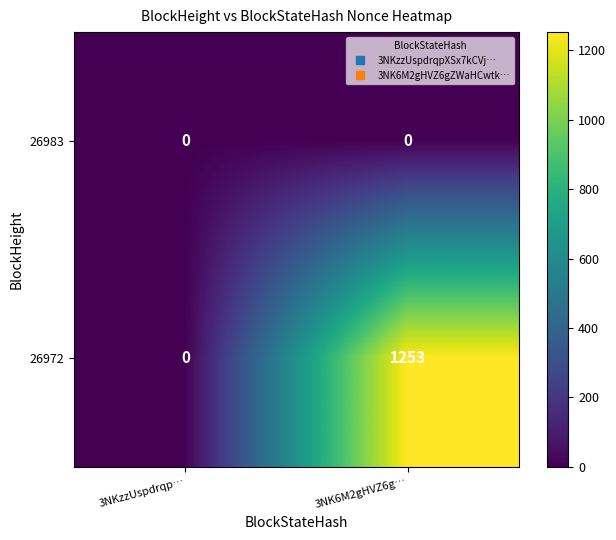

At which category does the chart reach its peak across all series?

3NK6M2gHVZ6g…